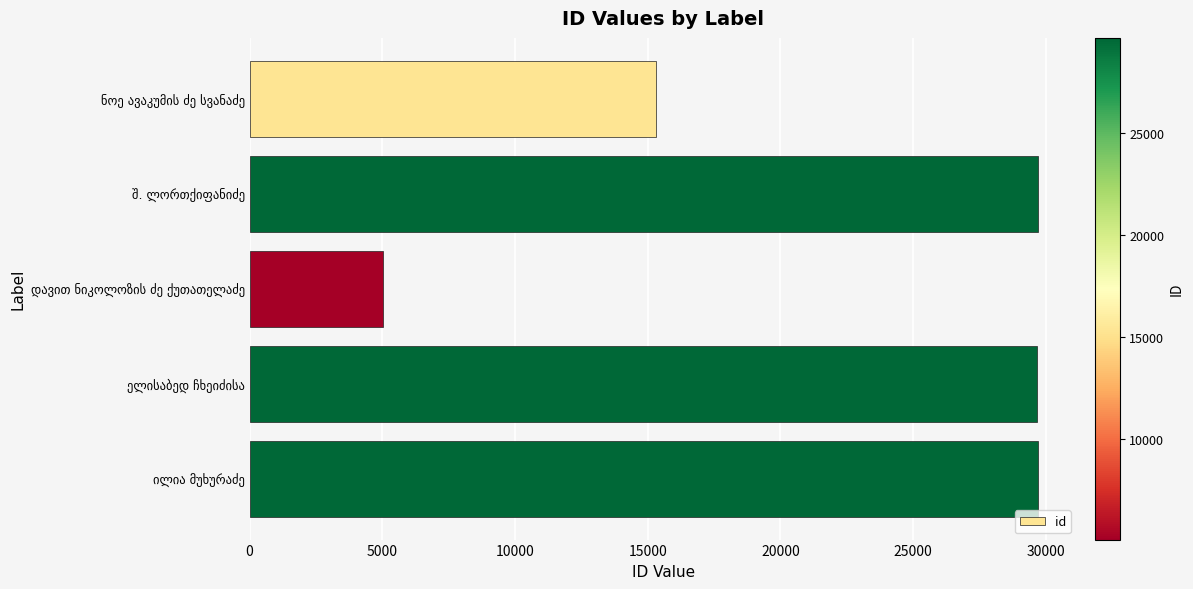

What is the greatest value displayed?

29690